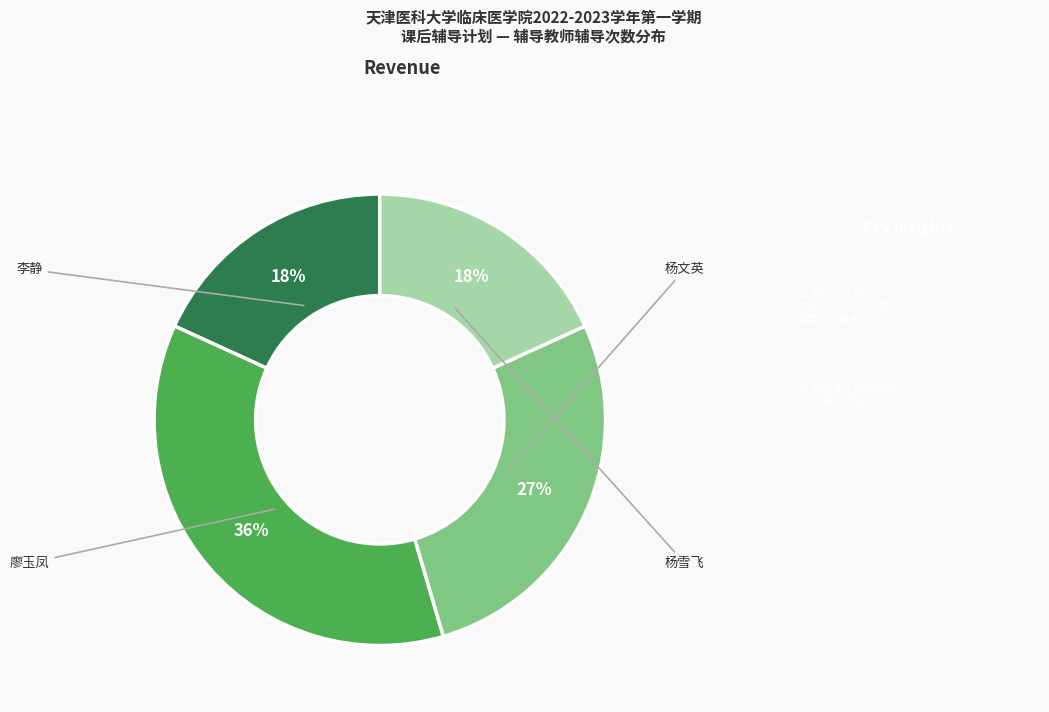

How many slices are in this pie chart?

4